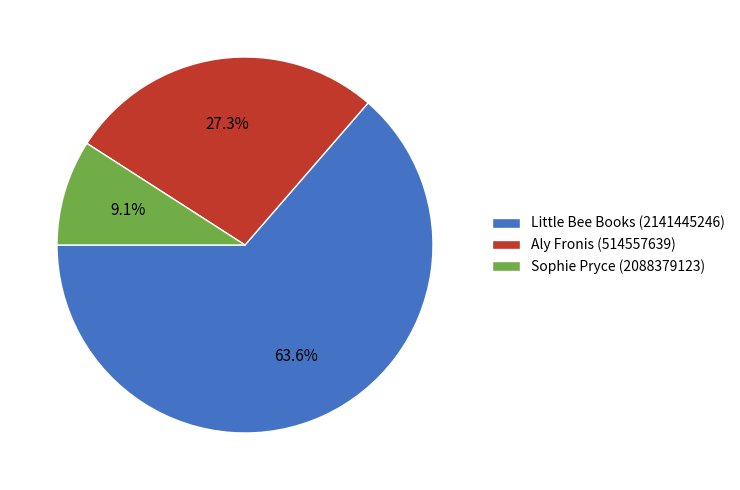

What percentage is the Sophie Pryce (2088379123) slice, to the nearest percent?

9%